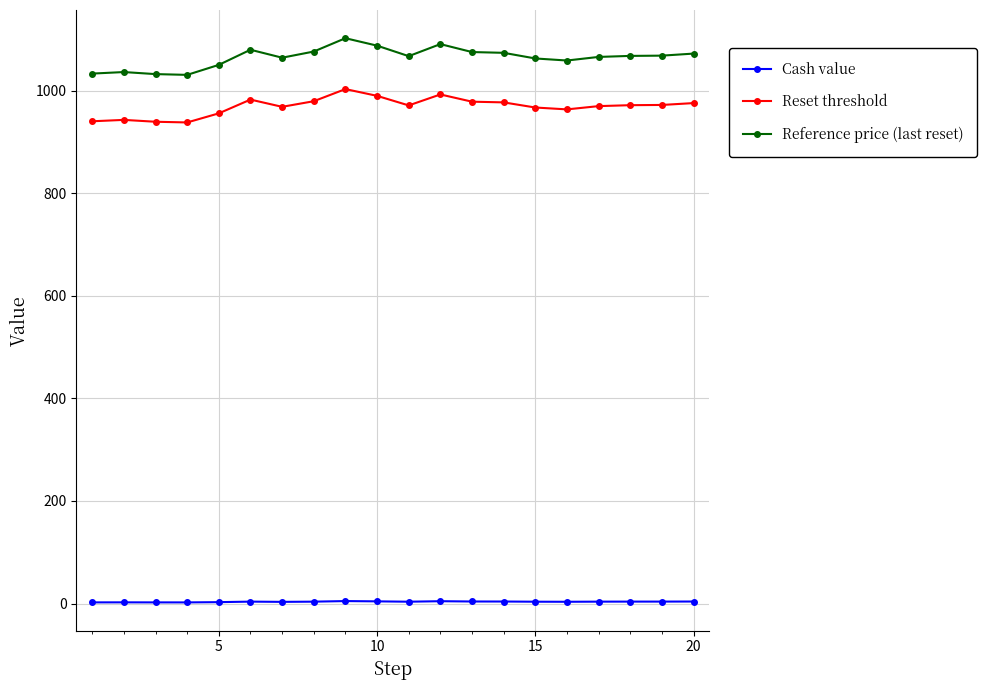

What is the greatest value displayed?

1102.5